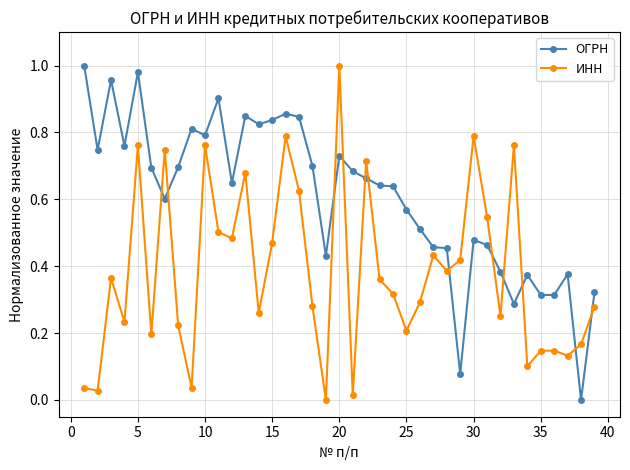

Count the number of data series in this chart.

2